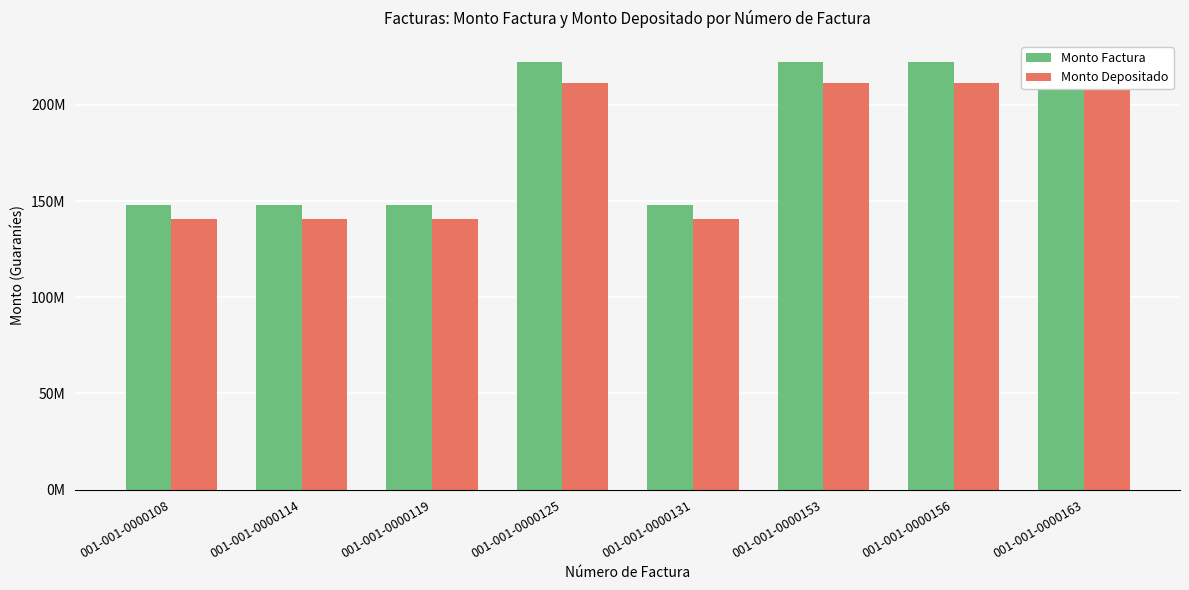

Reading left to right, transcribe all the data shown in this chart.

Monto Factura: 148110000	148110000	148110000	222165000	148110000	222165000	222165000	222165000
Monto Depositado: 140849917	140849917	140849917	211274876	140849917	211274876	211274876	211274876